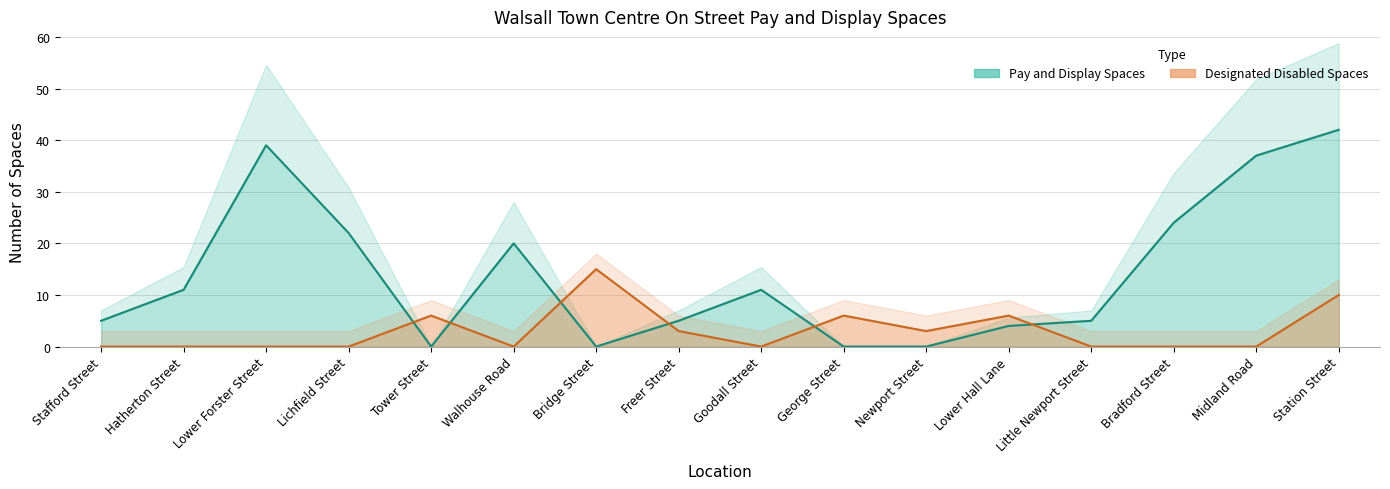

The value of Designated Disabled Spaces at Station Street is 17. True or false?

False